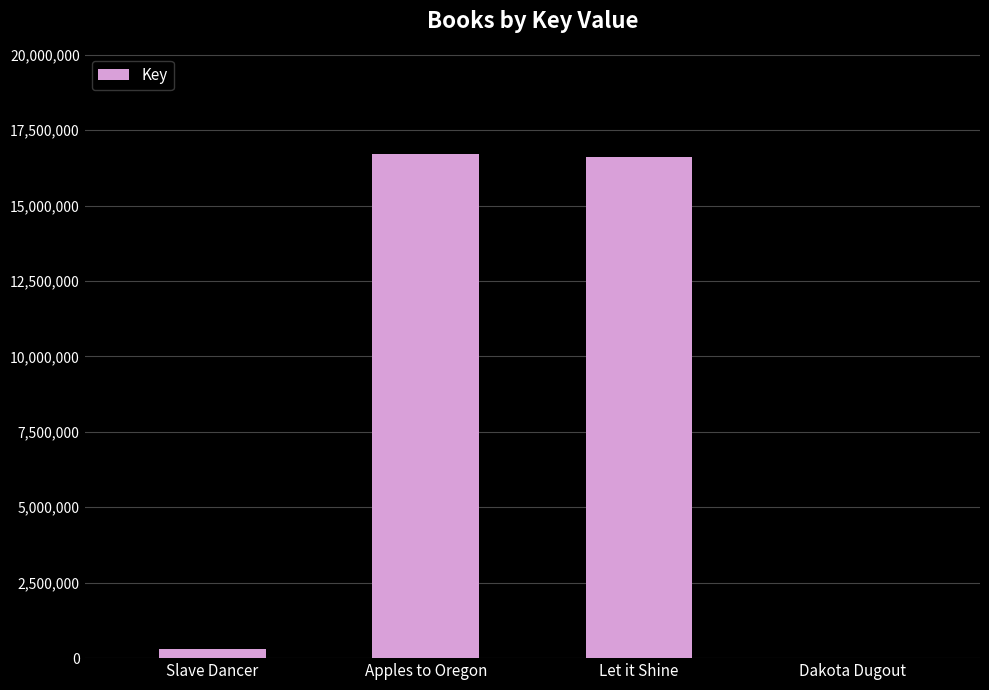

Reading right to left, list all the values displayed in this chart.

5666	16621508	16713496	314355